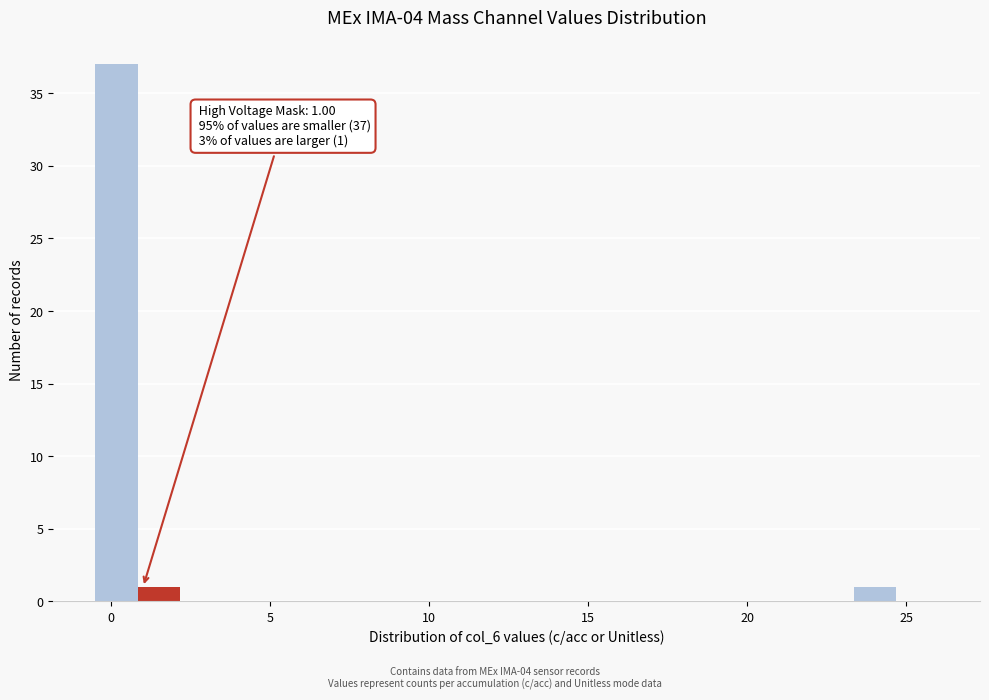

Read against the x-axis, roughly where is the centre of the tallest bar?

0.0